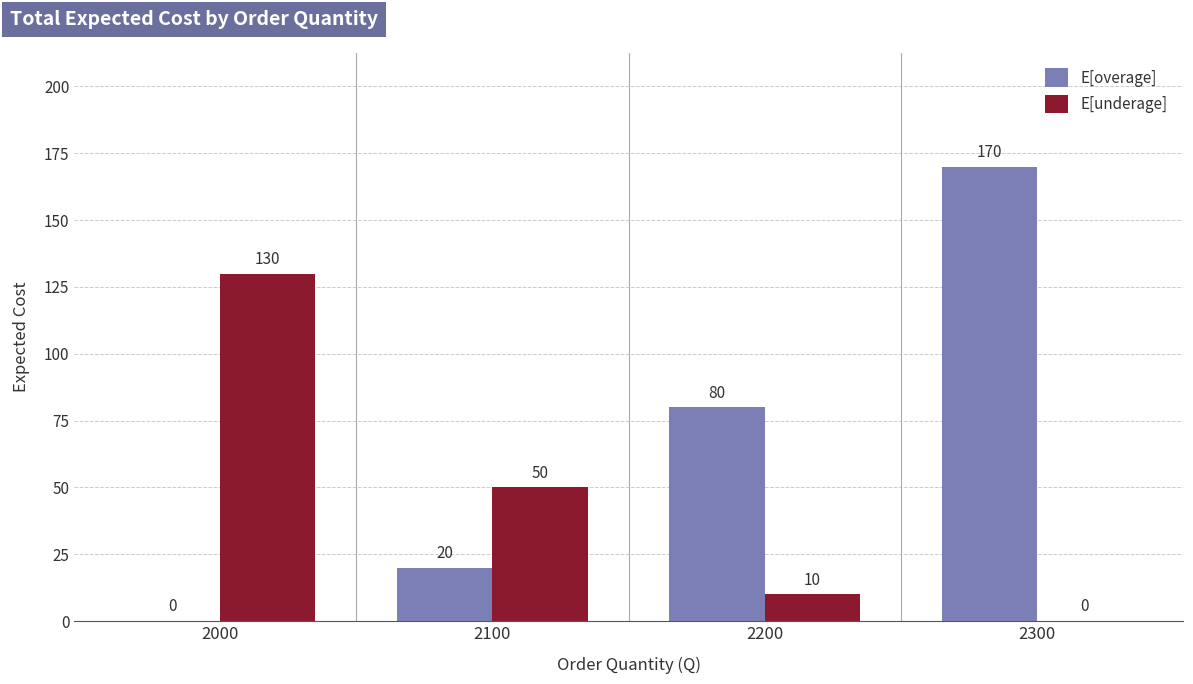

At which label does E[underage] reach its peak?

2000